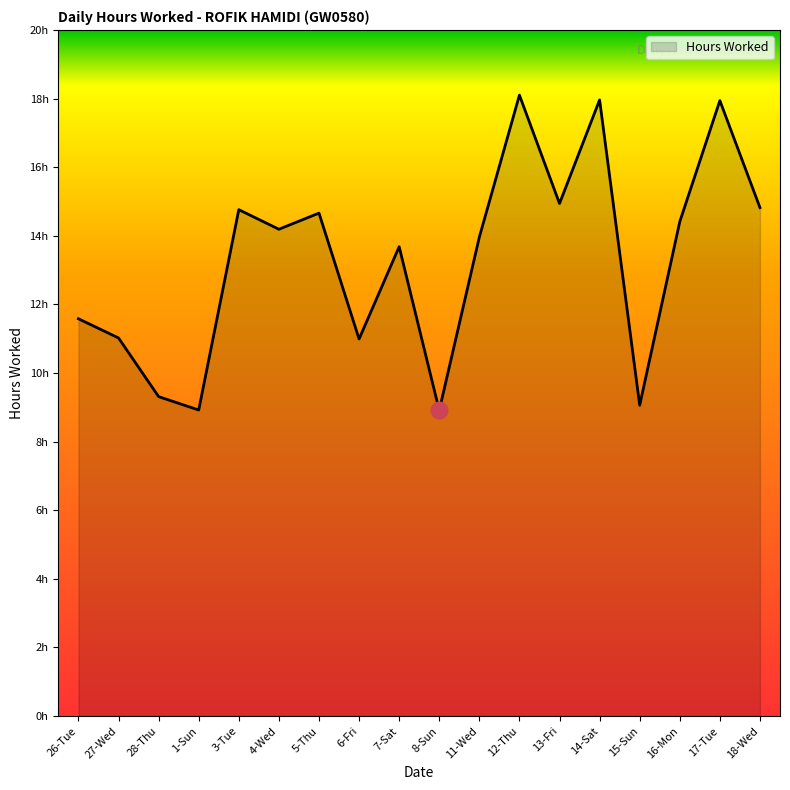

Does the chart display data point markers on the line(s)?

No